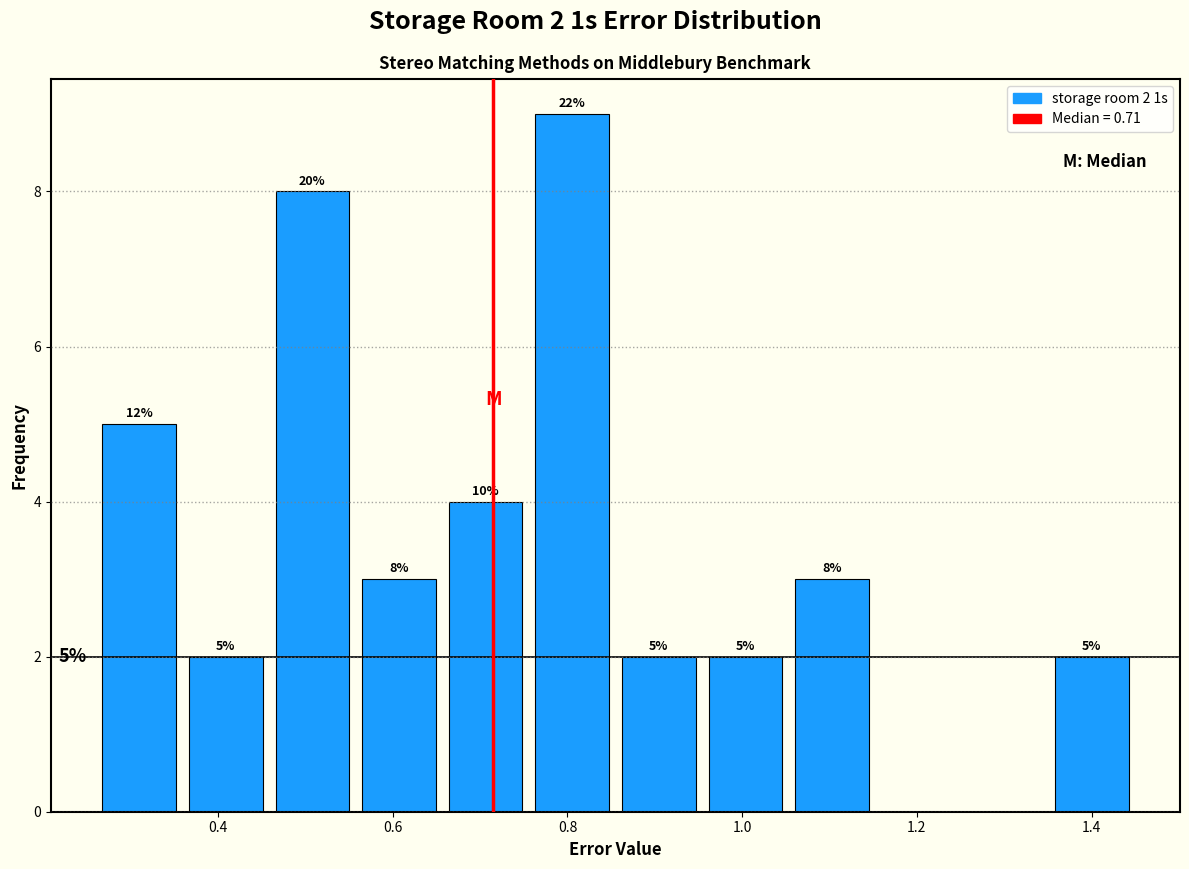

Over which range of the x-axis is the bar tallest?

0.76 to 0.86